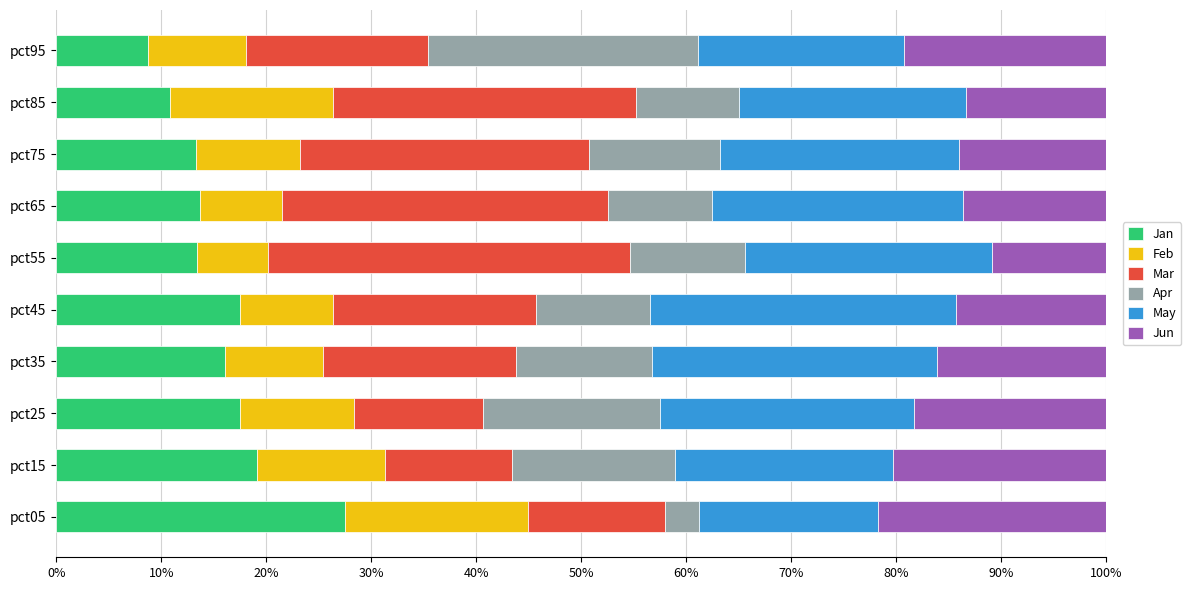

Which category has the lowest value in the Jan series?

pct95